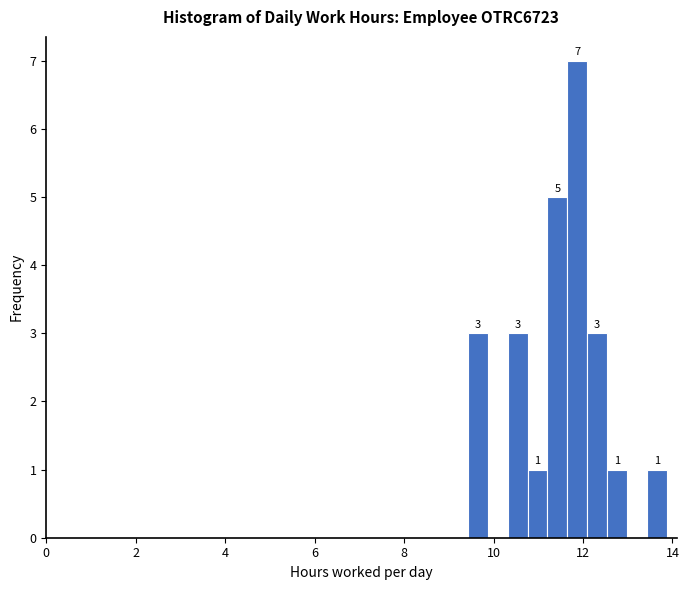

Read against the x-axis, roughly where is the centre of the tallest bar?

11.8